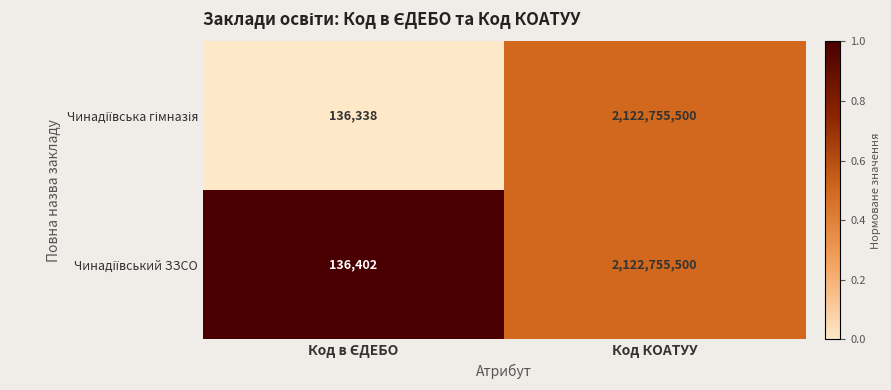

What is the smallest value displayed?

136338